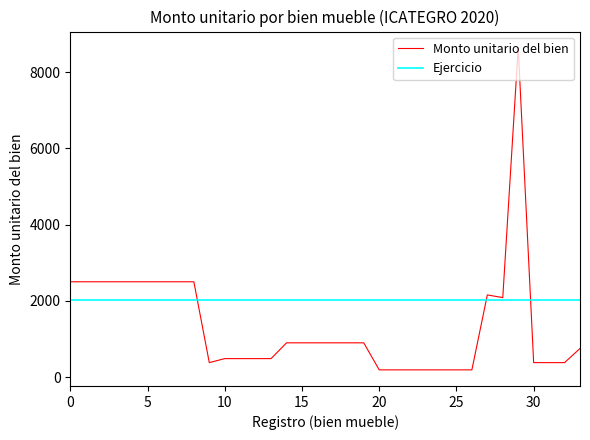

List the series in order of their peak value, highest first.

Monto unitario del bien, Ejercicio